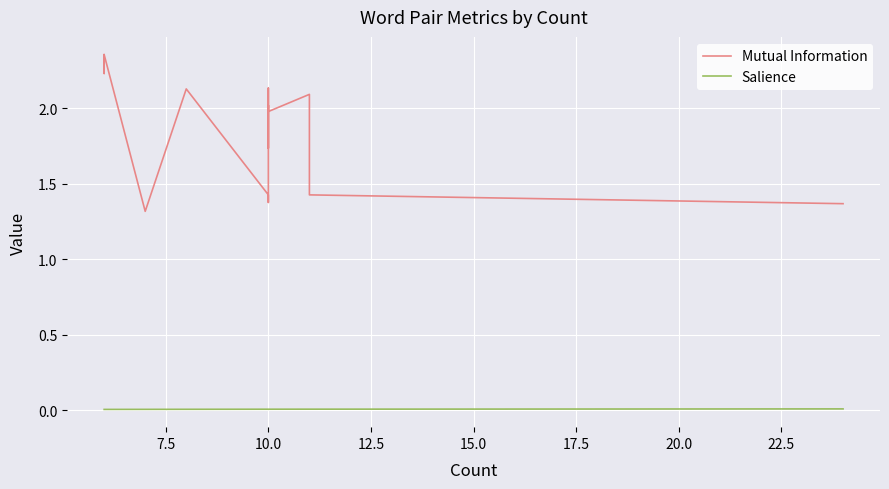

What is the sum of all Salience values?

0.1